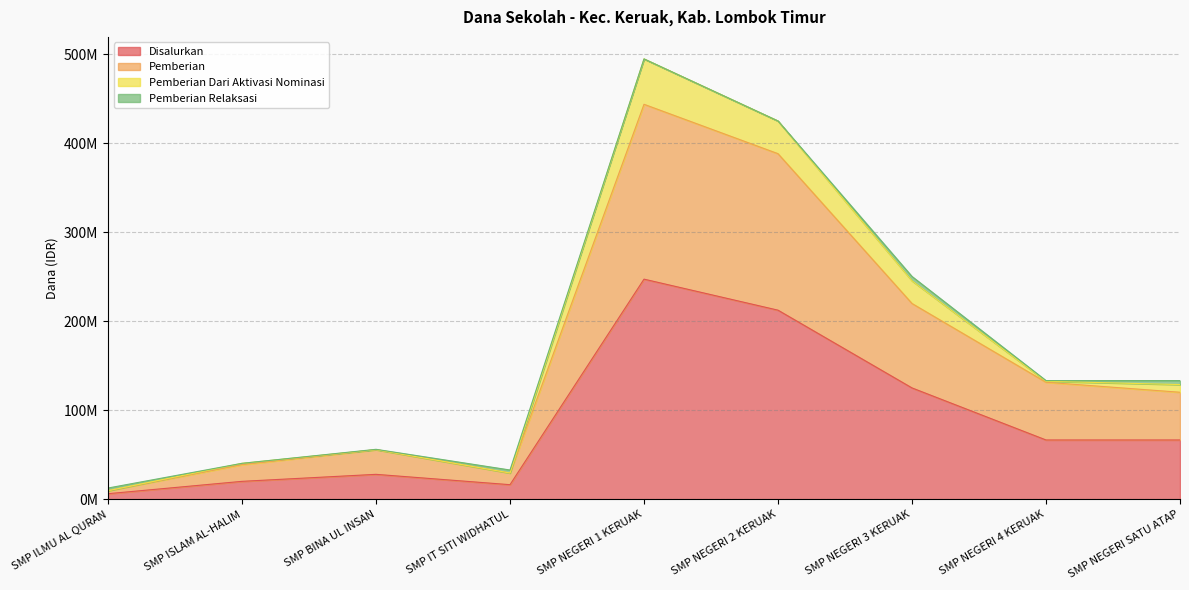

What is the approximate value of Pemberian at SMP BINA UL INSAN, to the nearest 10?

55875000